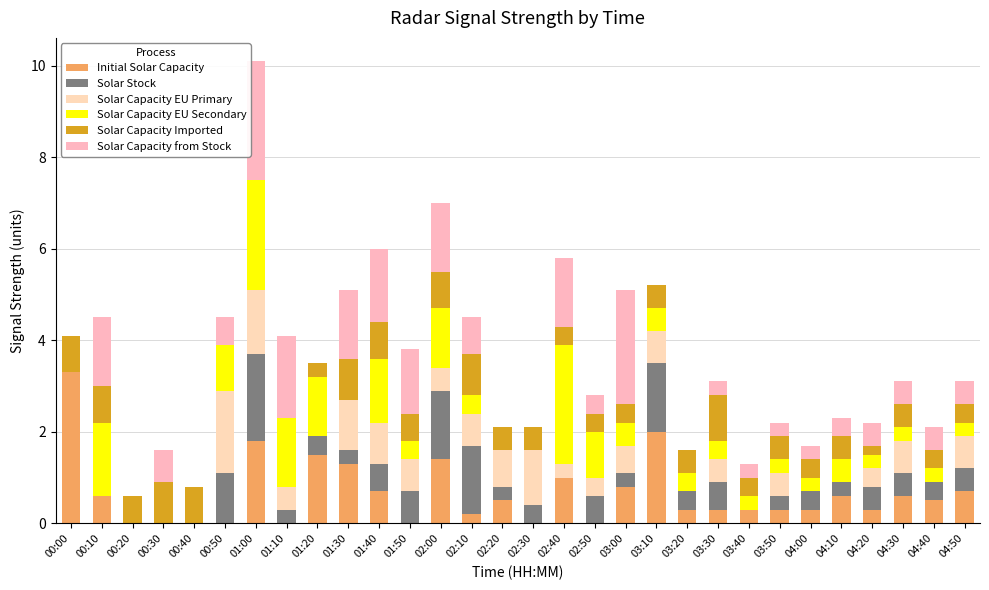

How many categories are shown in the chart?

30